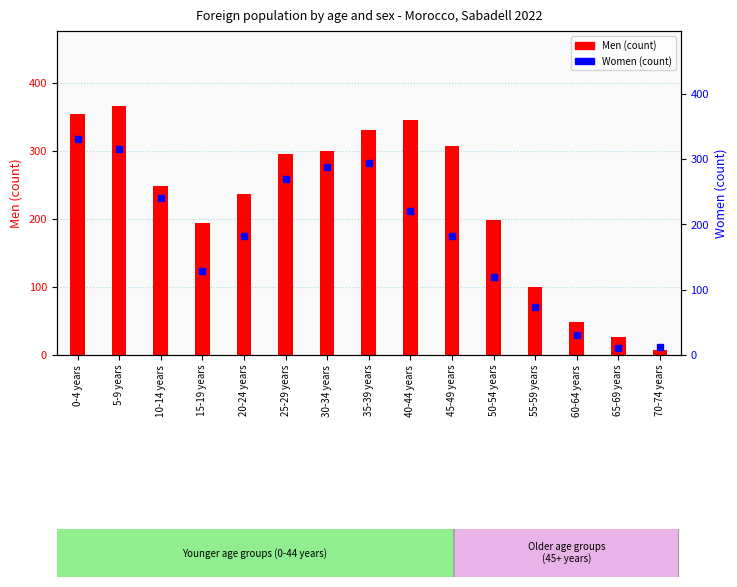

Between 20-24 years and 30-34 years, which is larger?

30-34 years